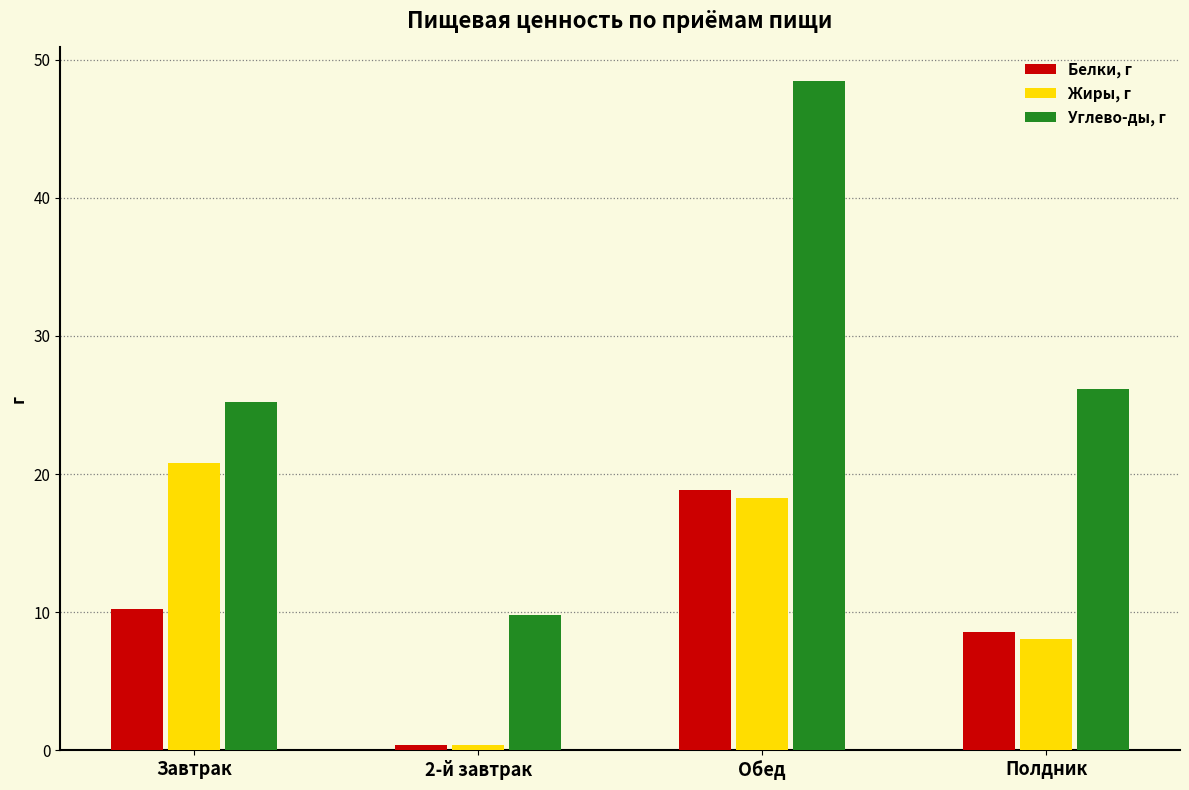

What is the total value across all series at 2-й завтрак?

10.6